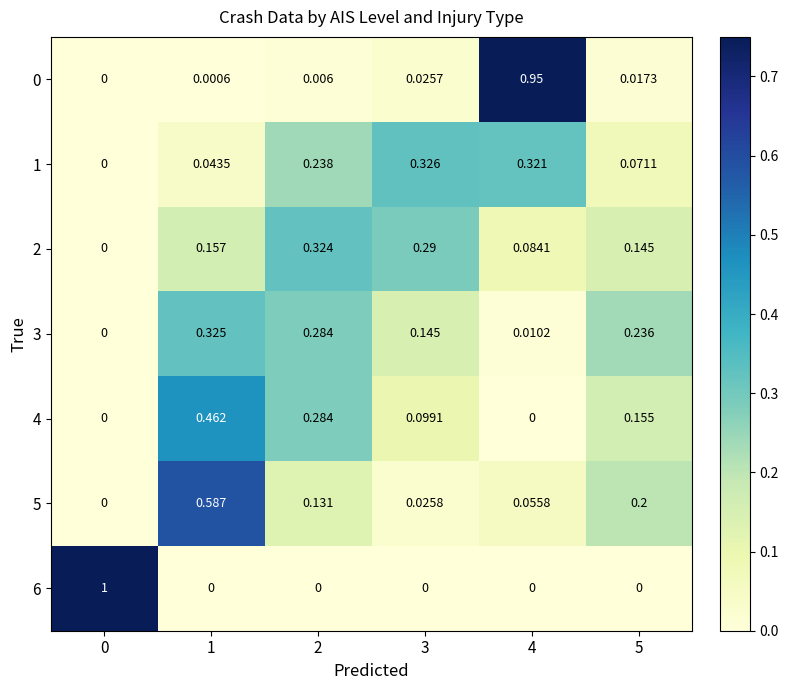

Is the value of 6 at 1 greater than the value of 3 at 3?

No